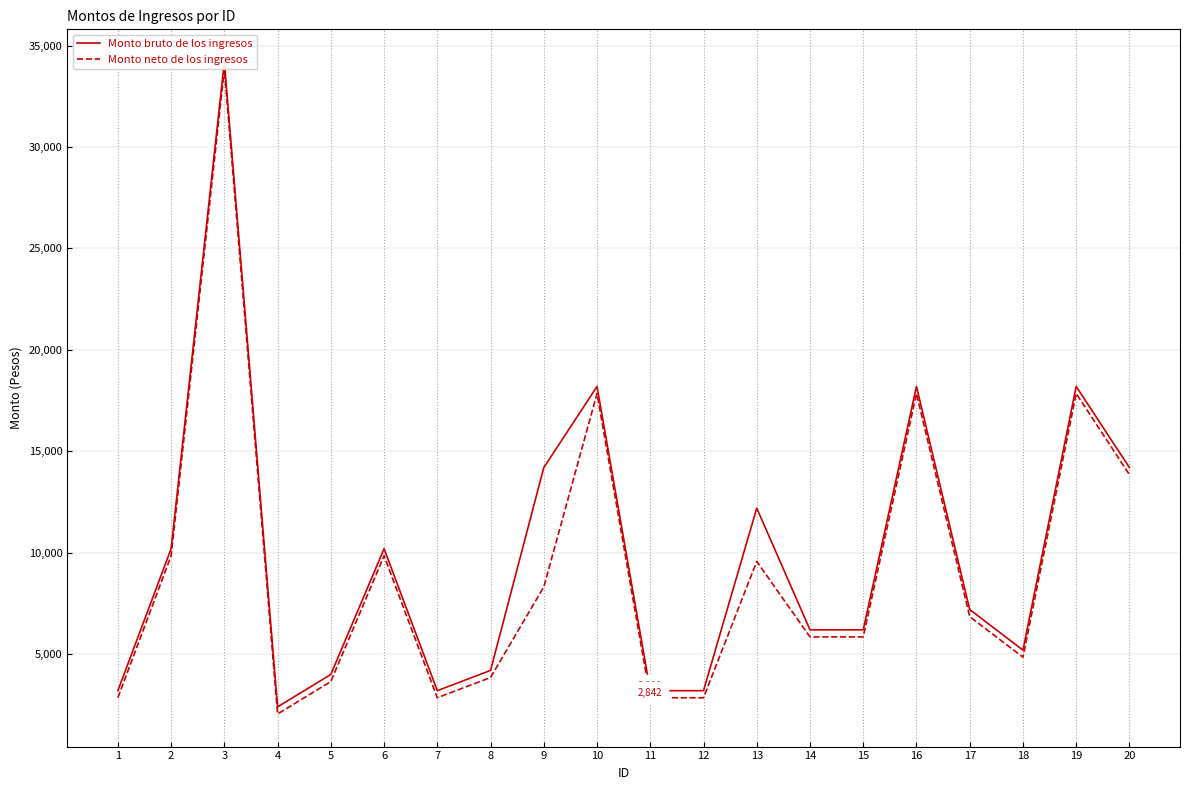

How many data points in Monto neto de los ingresos are above 6842?

10